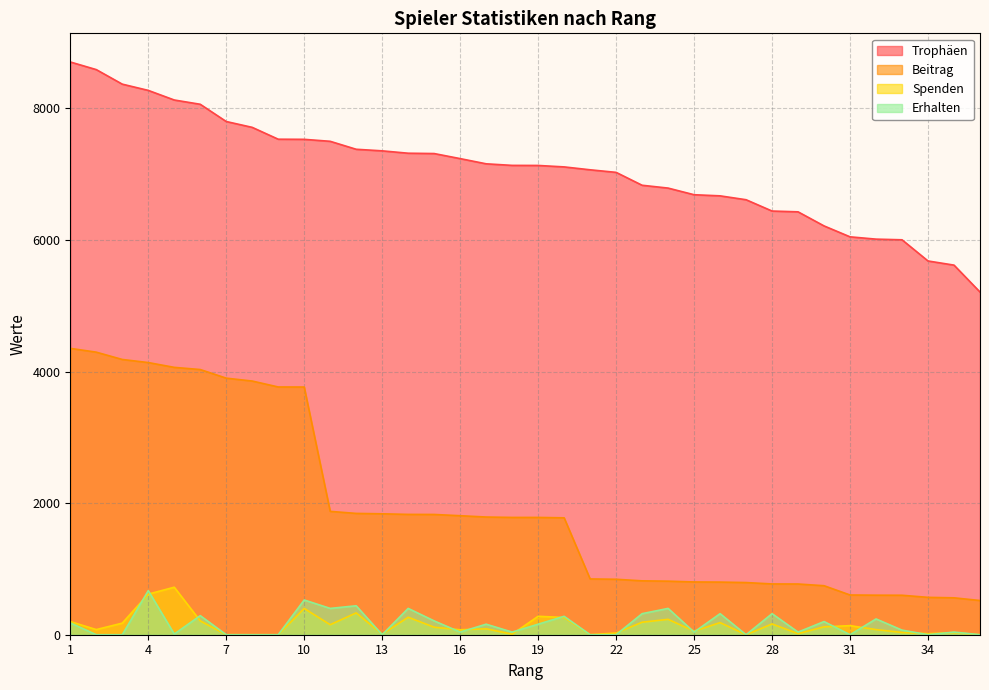

How many values in the Beitrag series are below 1783?

17